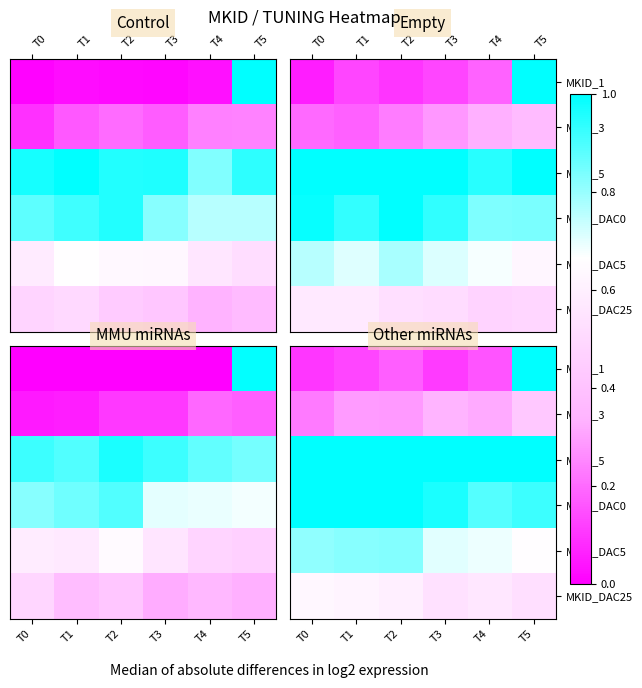

What is the spread (max minus min) of values at T1?

0.9